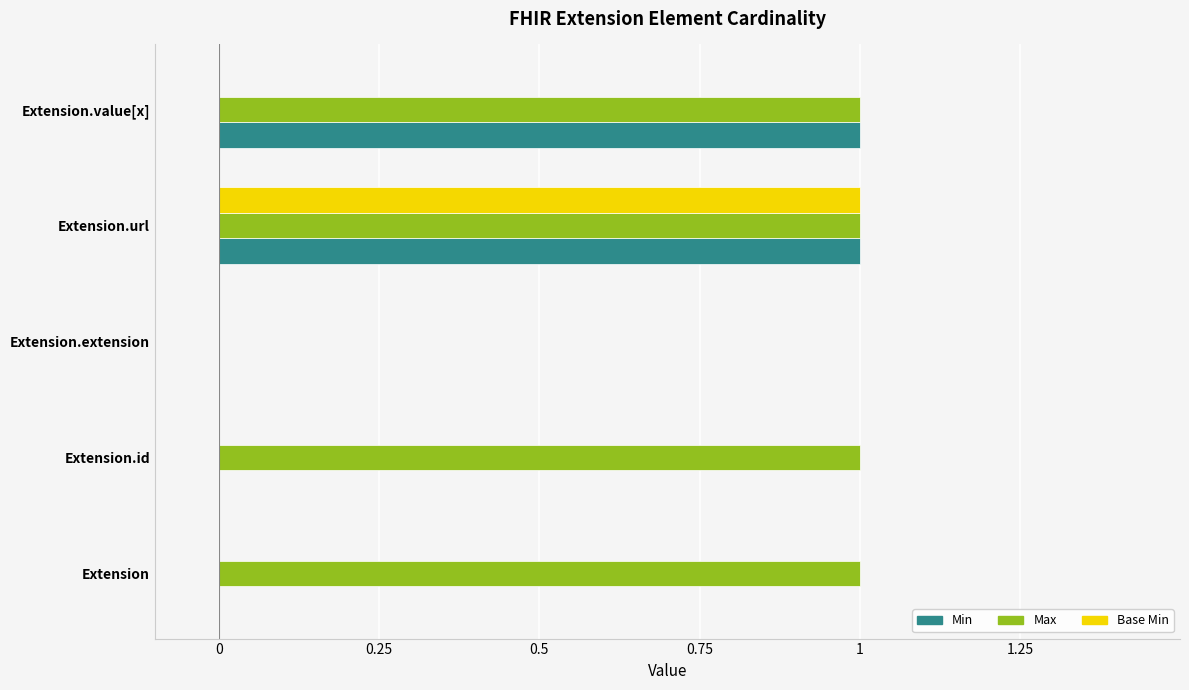

Which series changed the most between Extension.id and Extension.value[x]?

Min